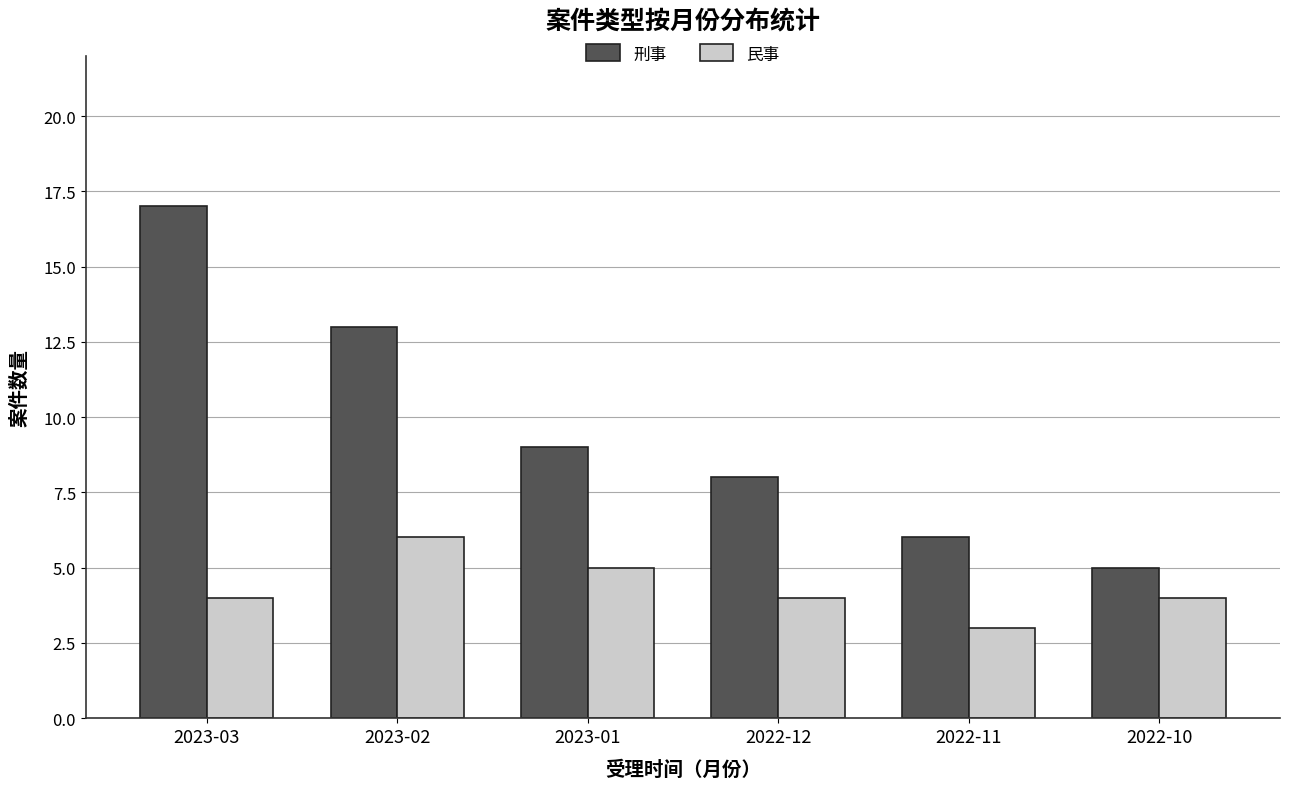

Rank the series at 2022-10 from highest to lowest value.

刑事, 民事